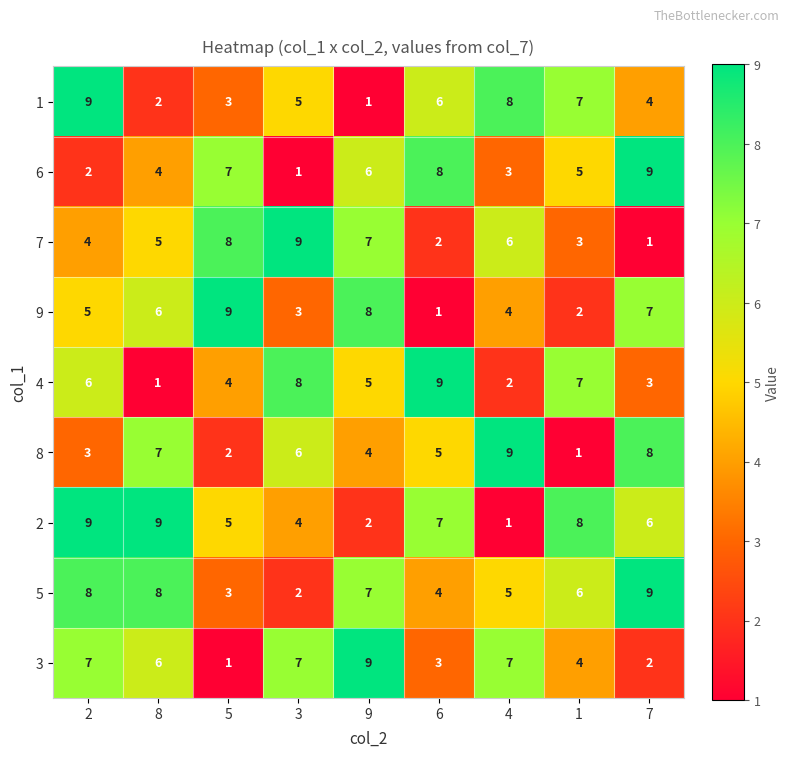

Read the 1 value at 7.

4